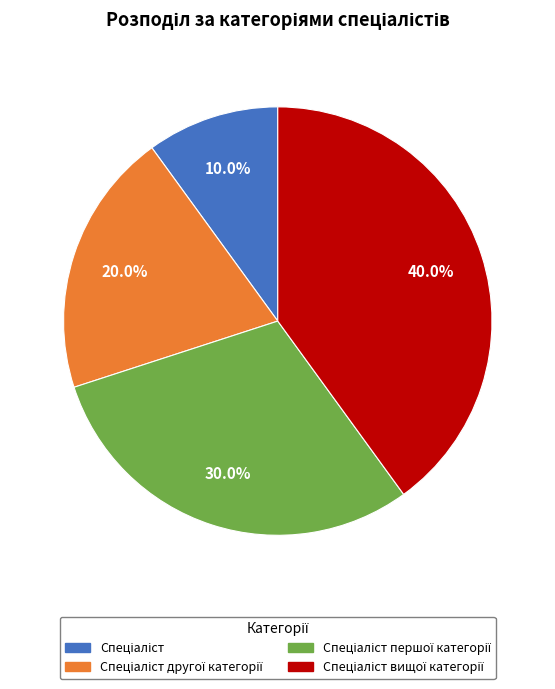

Does any single category account for the majority?

No